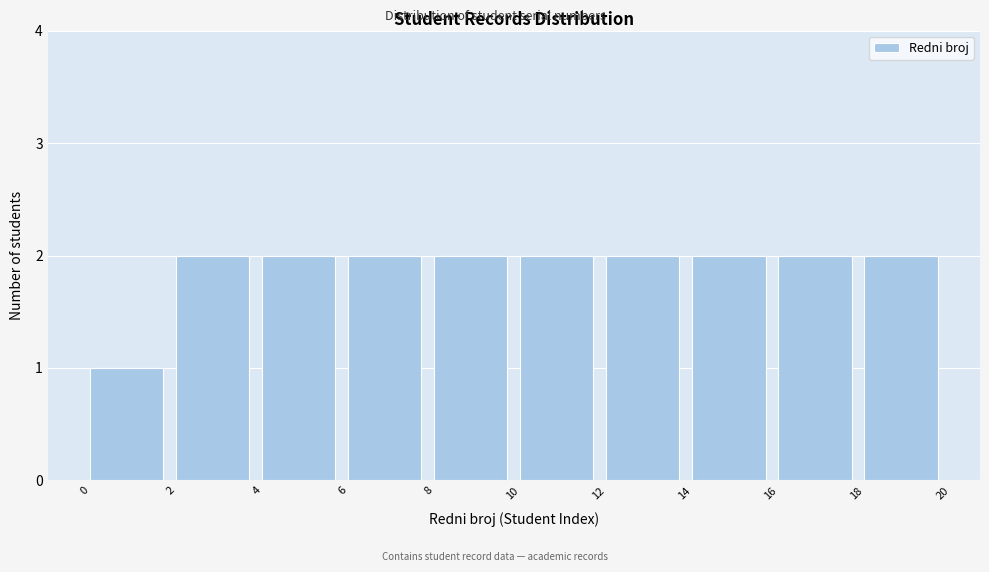

Reading left to right, list every bar in this chart as the range it spans on the x-axis followed by its height. The values are not printed on the chart, so give them approximately, as read against the axis.

0 to 2: 1
2 to 4: 2
4 to 6: 2
6 to 8: 2
8 to 10: 2
10 to 12: 2
12 to 14: 2
14 to 16: 2
16 to 18: 2
18 to 20: 2